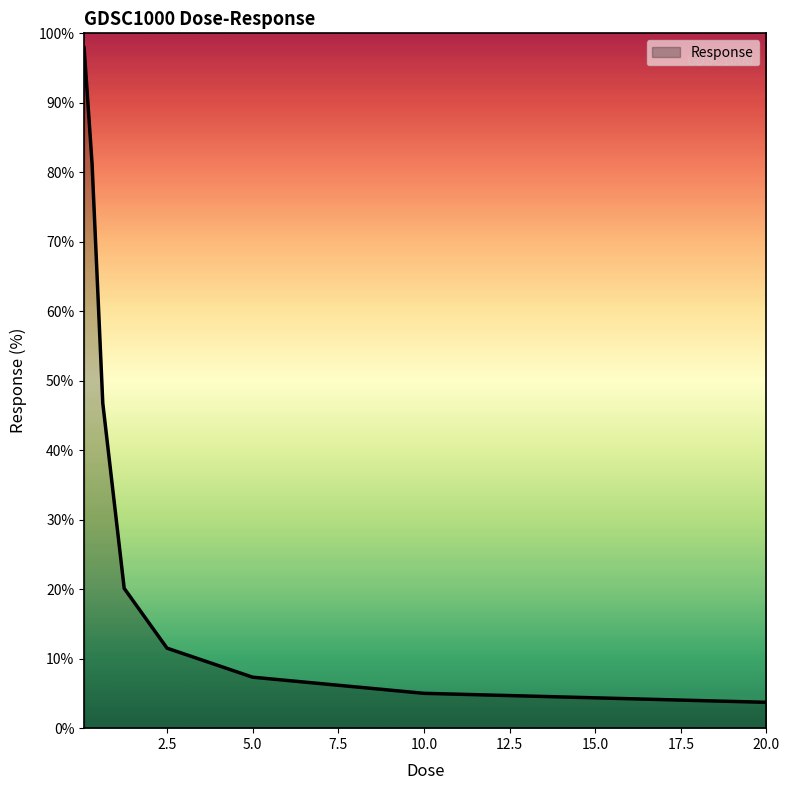

What is the smallest value displayed?

3.7